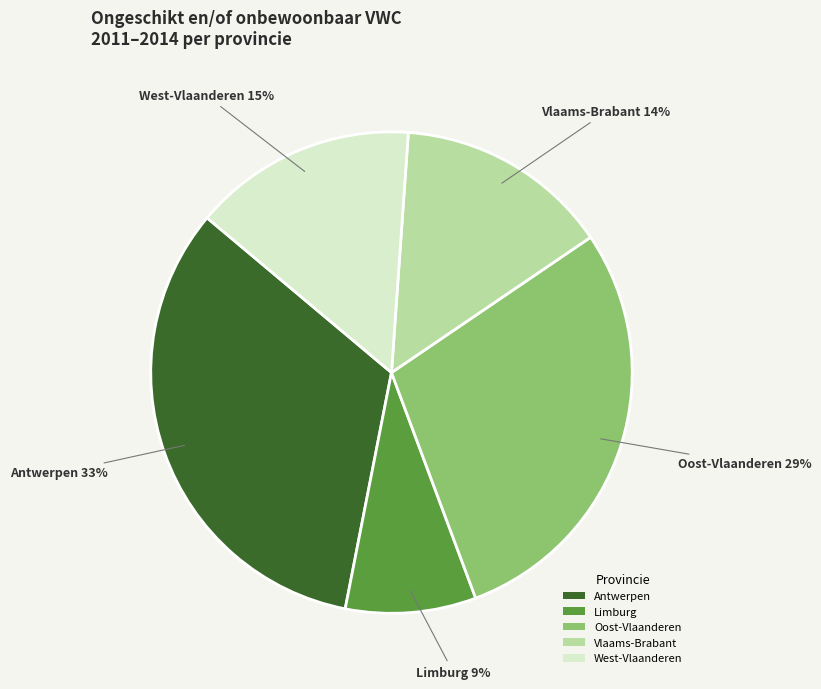

What percentage is the Vlaams-Brabant slice, to the nearest percent?

14%